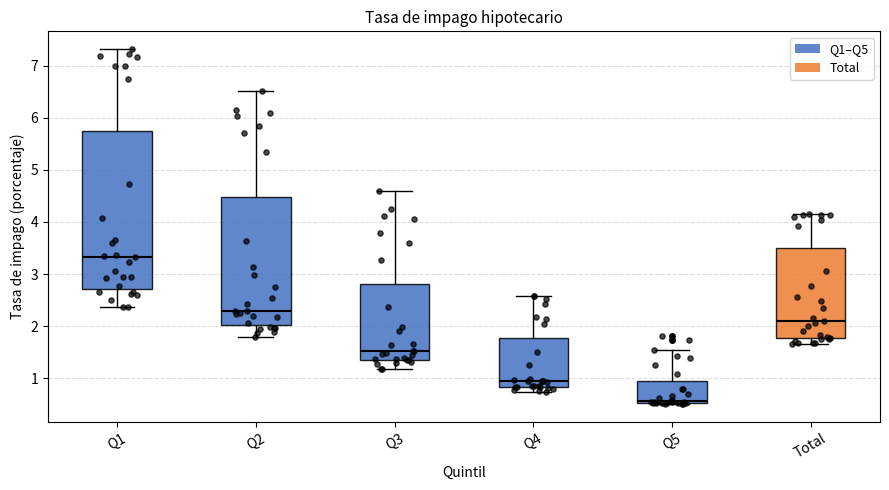

Reading left to right, read every box against the y-axis: the position of its median line, the range the box covers, and the ends of its whiskers. The values are not printed on the chart, so give them approximately, as read against the axis.

Q1: median 3.3, box 2.7 to 5.7, whiskers 2.4 to 7.3
Q2: median 2.3, box 2.0 to 4.5, whiskers 1.8 to 6.5
Q3: median 1.5, box 1.4 to 2.8, whiskers 1.2 to 4.6
Q4: median 0.9, box 0.8 to 1.8, whiskers 0.7 to 2.6
Q5: median 0.6, box 0.5 to 0.9, whiskers 0.5 to 1.5
Total: median 2.1, box 1.8 to 3.5, whiskers 1.7 to 4.2